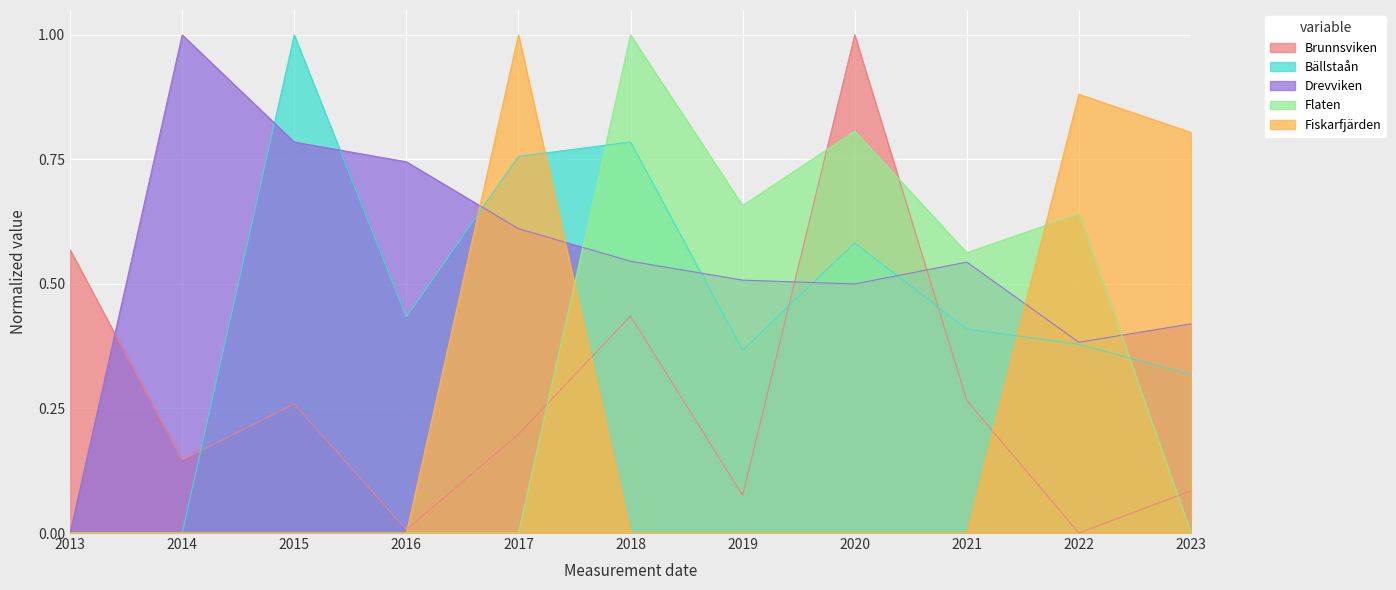

At which label does Drevviken reach its peak?

2014